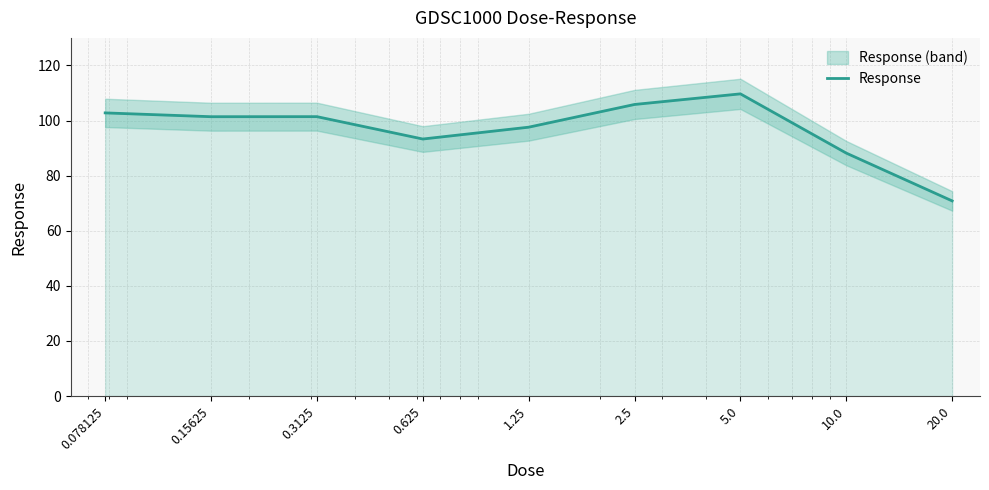

Reading right to left, extract all data points from this chart.

20.0=70.8	10.0=88.2	5.0=109.7	2.5=105.8	1.25=97.6	0.625=93.3	0.3125=101.4	0.15625=101.4	0.078125=102.8